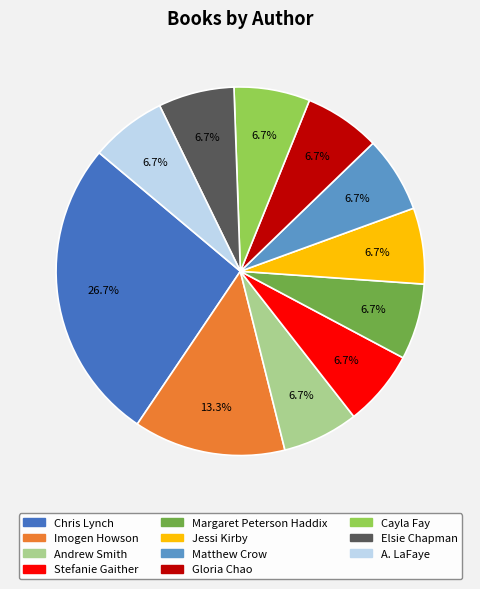

Approximately how many times larger is the value at Imogen Howson compared to Elsie Chapman?

2.0